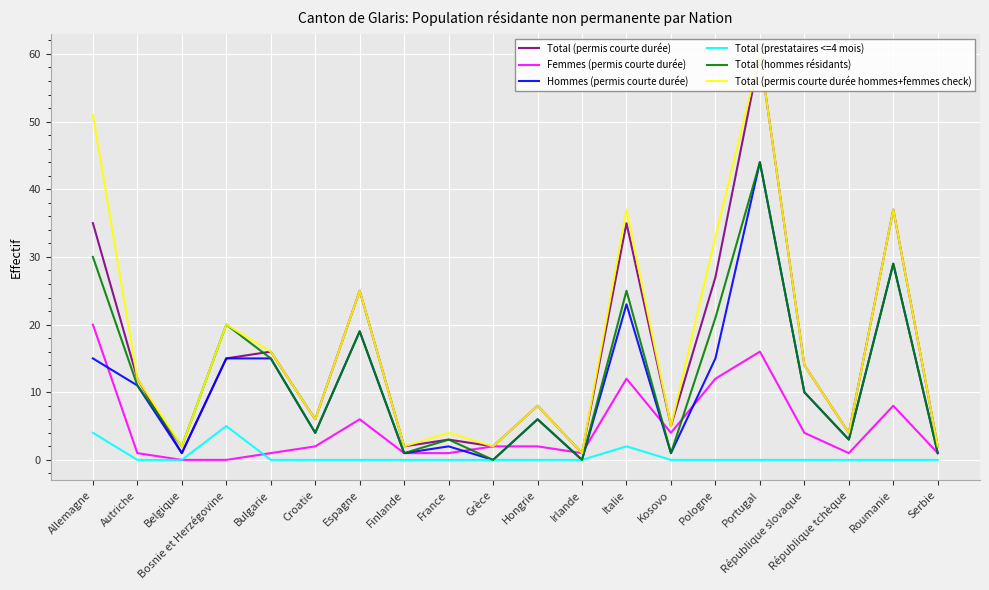

At which label does Hommes (permis courte durée) first exceed 10?

Allemagne